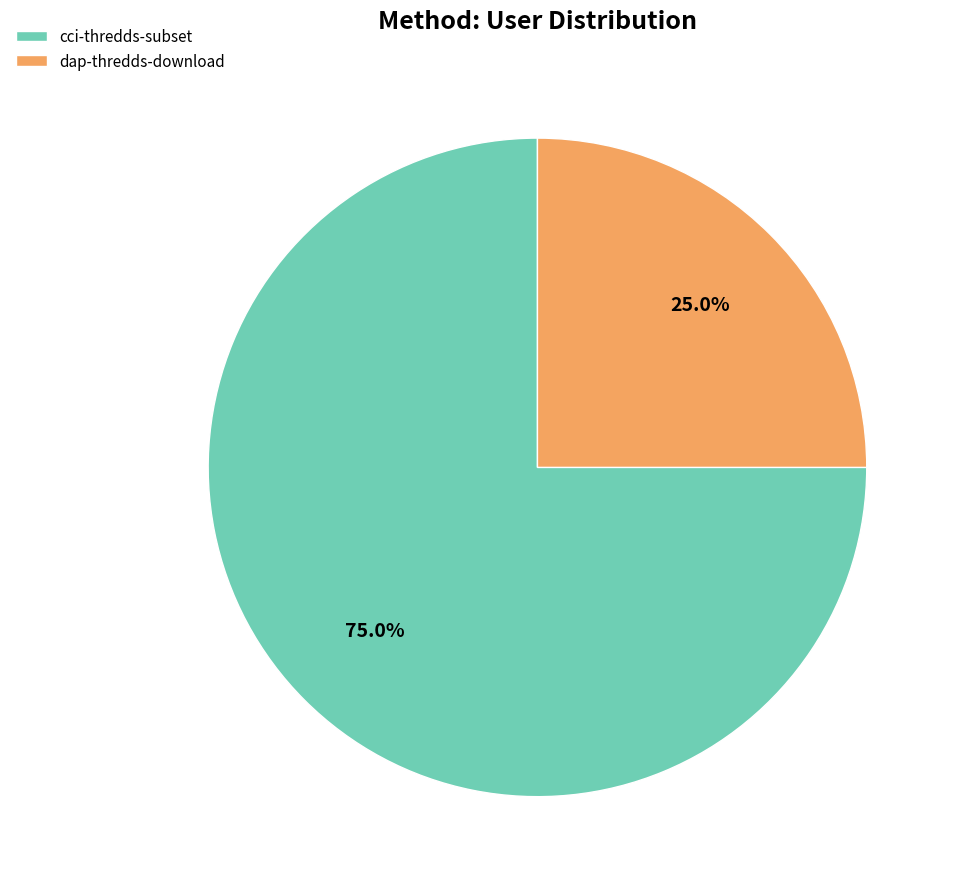

What is the largest slice in the pie chart?

cci-thredds-subset